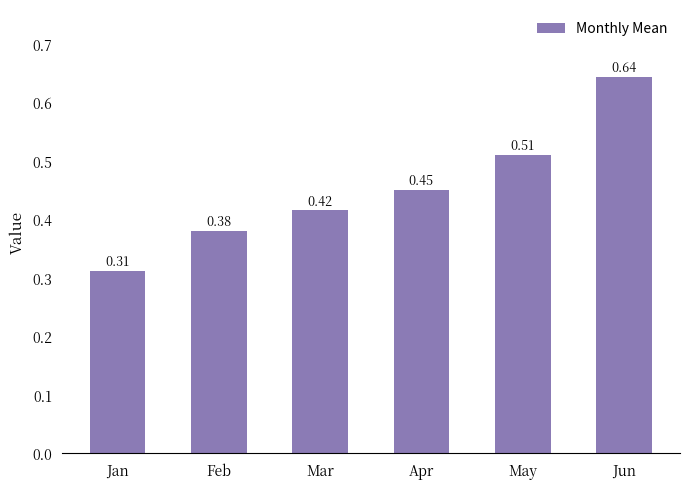

List the labels in order of value, smallest first.

Jan, Feb, Mar, Apr, May, Jun